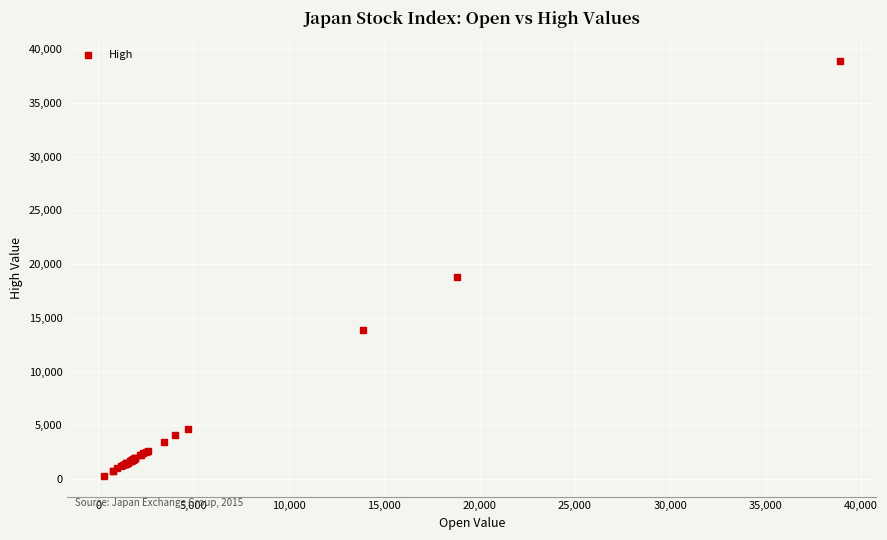

What Y value in the scatter plot is closest to 19597?

18838.4